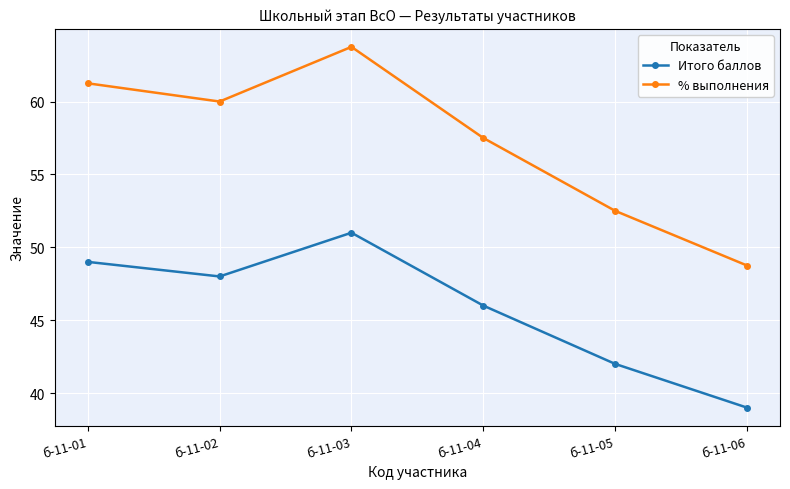

What is the lowest value of the Итого баллов series?

39.0